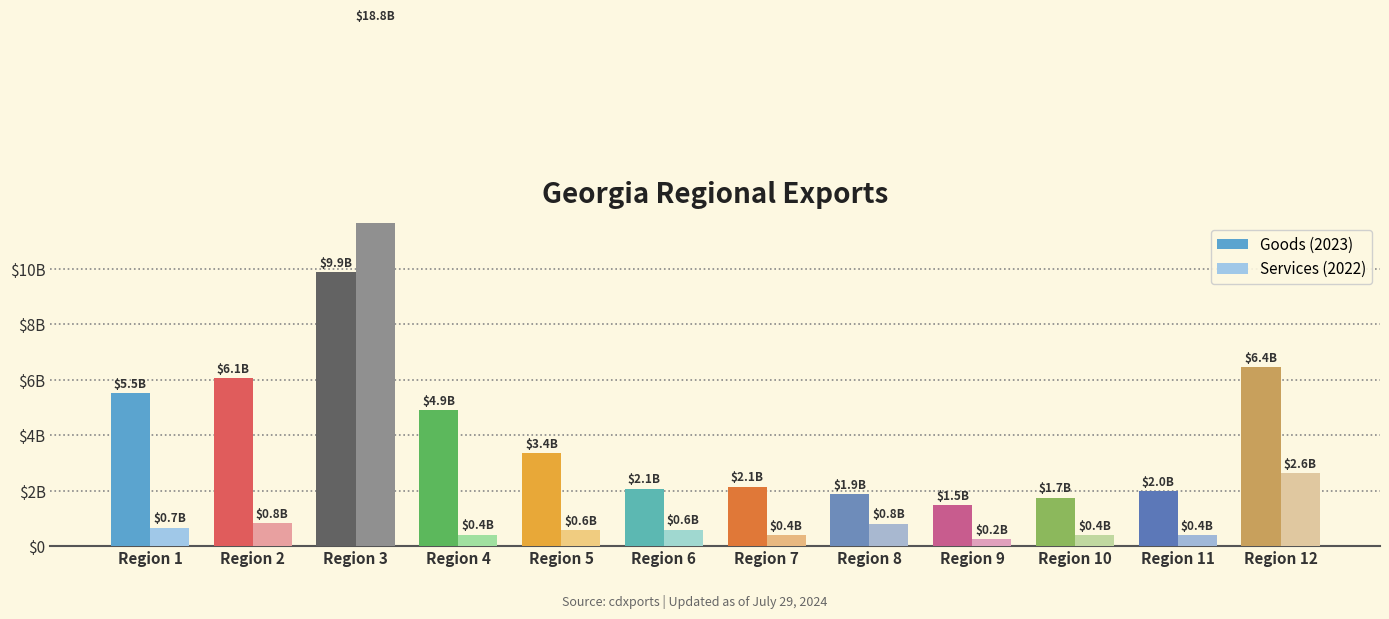

What is the maximum value for Services (2022)?

18782093436